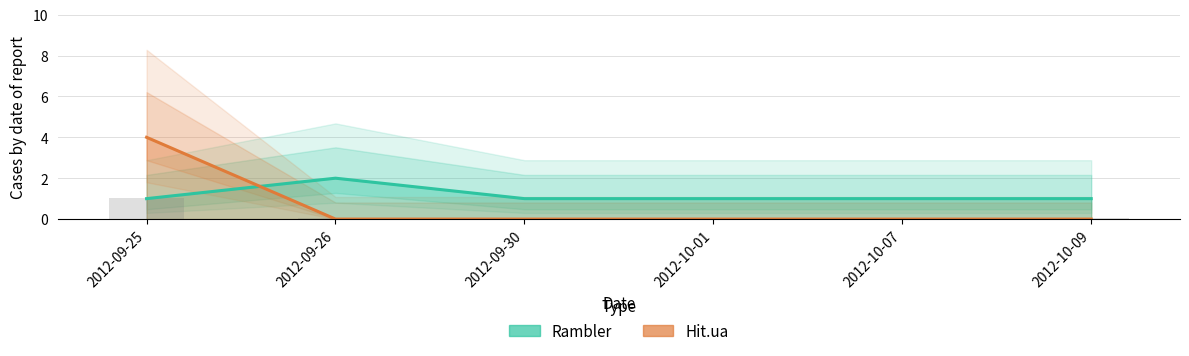

What are all the series names shown in the legend?

Rambler, Hit.ua